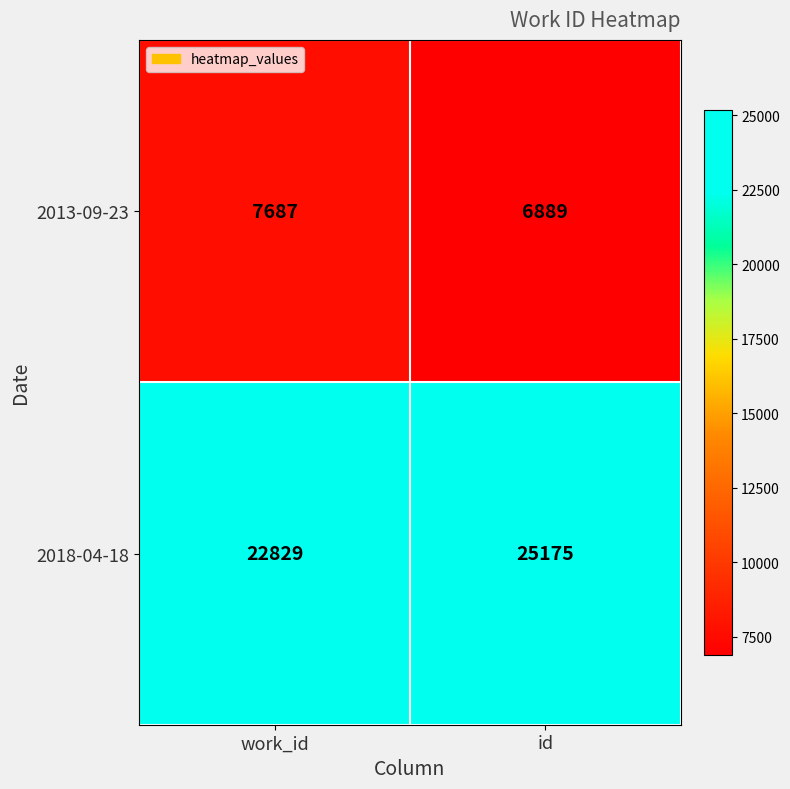

Reading left to right, what are all the values shown in this chart?

2013-09-23: work_id=7687	id=6889
2018-04-18: work_id=22829	id=25175